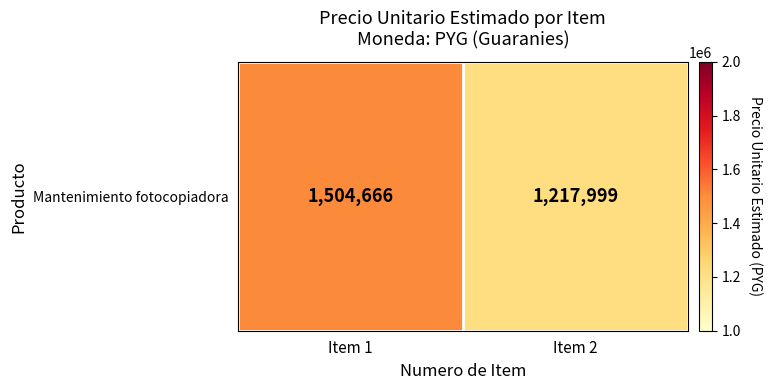

Rank the categories by value from highest to lowest.

Item 1, Item 2